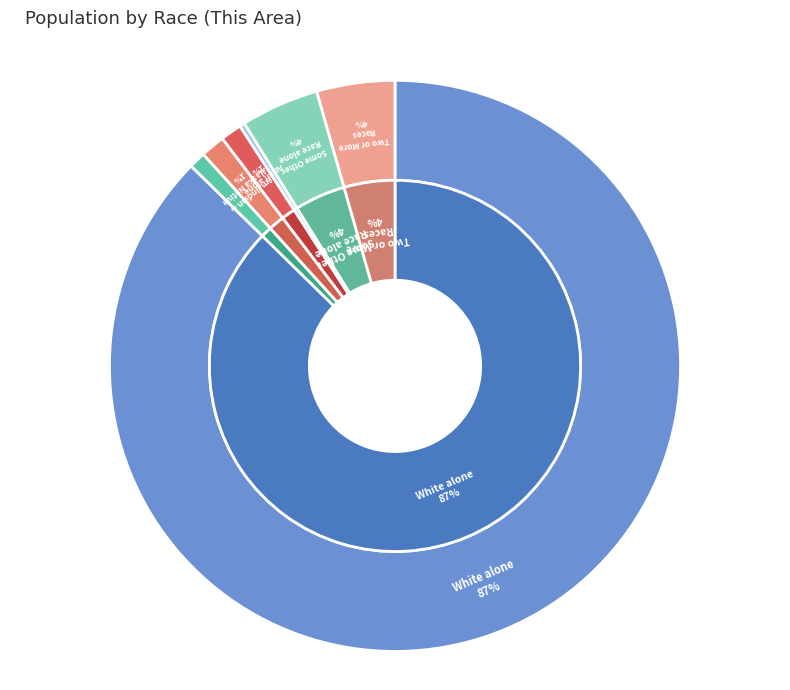

The White alone slice represents 99% of the pie. True or false?

False